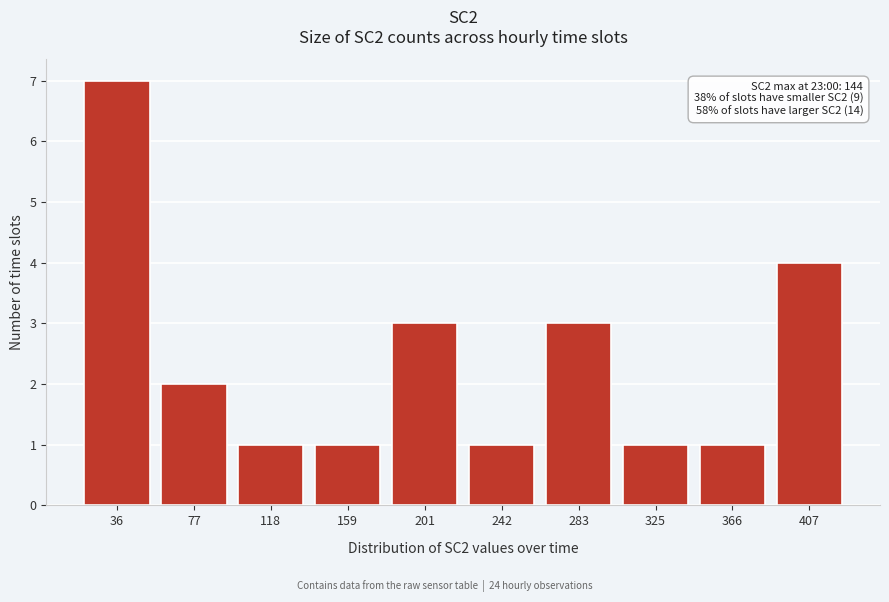

Reading left to right, extract all data points from this chart.

36=7	77=2	118=1	159=1	201=3	242=1	283=3	325=1	366=1	407=4